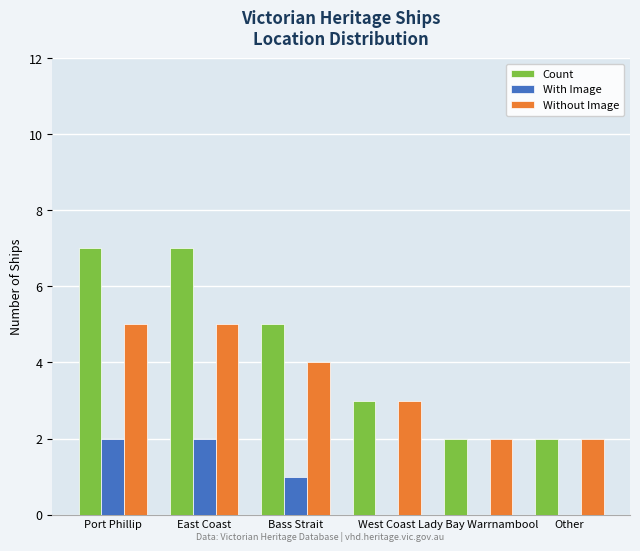

Reading left to right, list all the values displayed in this chart.

Count: Port Phillip=7	East Coast=7	Bass Strait=5	West Coast=3	Lady Bay Warrnambool=2	Other=2
With Image: Port Phillip=2	East Coast=2	Bass Strait=1	West Coast=0	Lady Bay Warrnambool=0	Other=0
Without Image: Port Phillip=5	East Coast=5	Bass Strait=4	West Coast=3	Lady Bay Warrnambool=2	Other=2